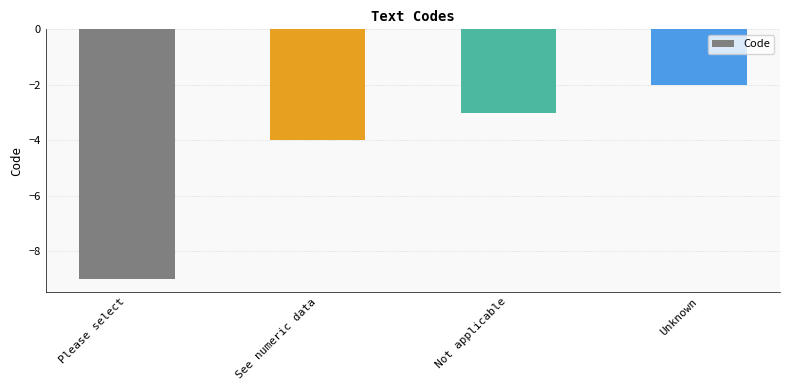

Is it true that the value at Please select is -9?

True